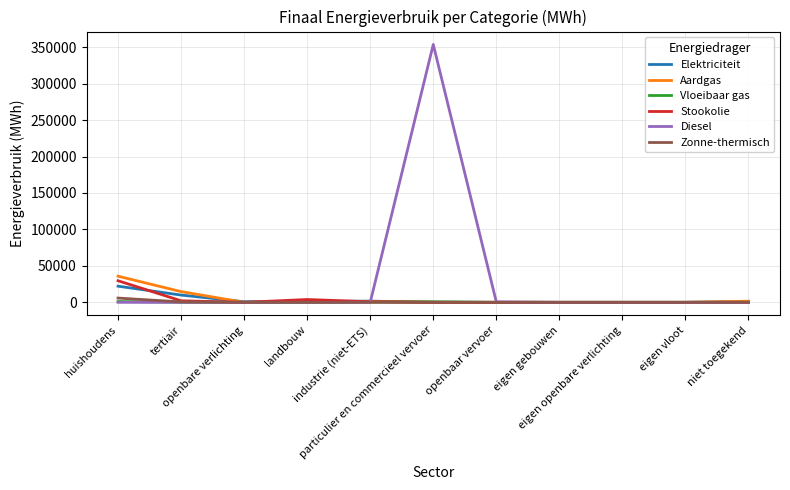

What is the difference between the maximum and minimum values in the Vloeibaar gas series?

1088.4